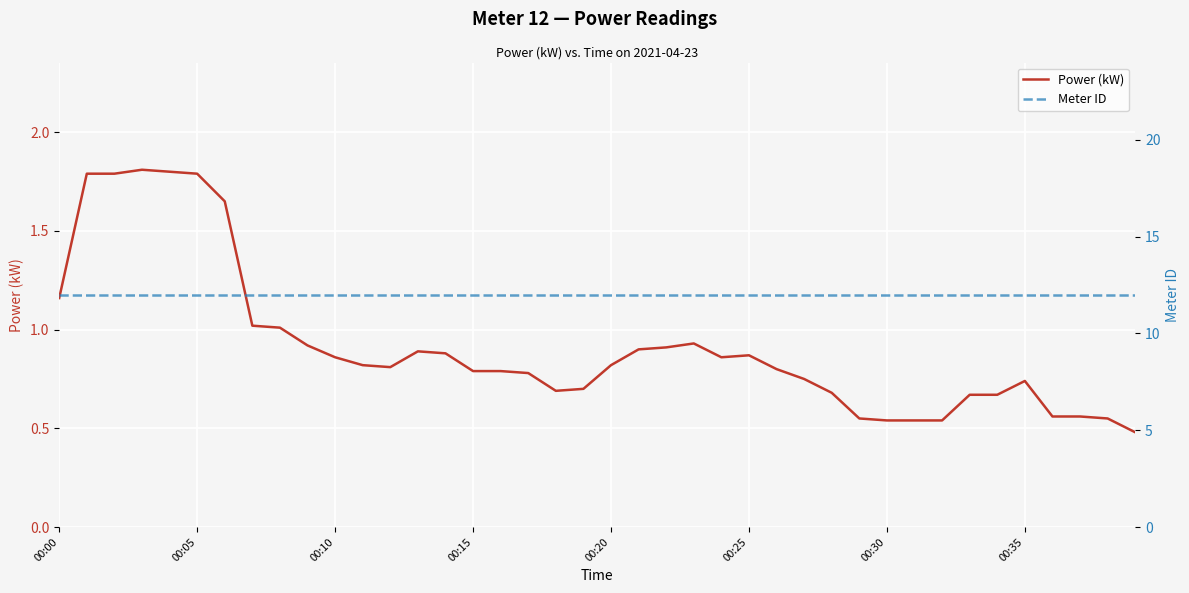

What are all the series names shown in the legend?

Power (kW), Meter ID